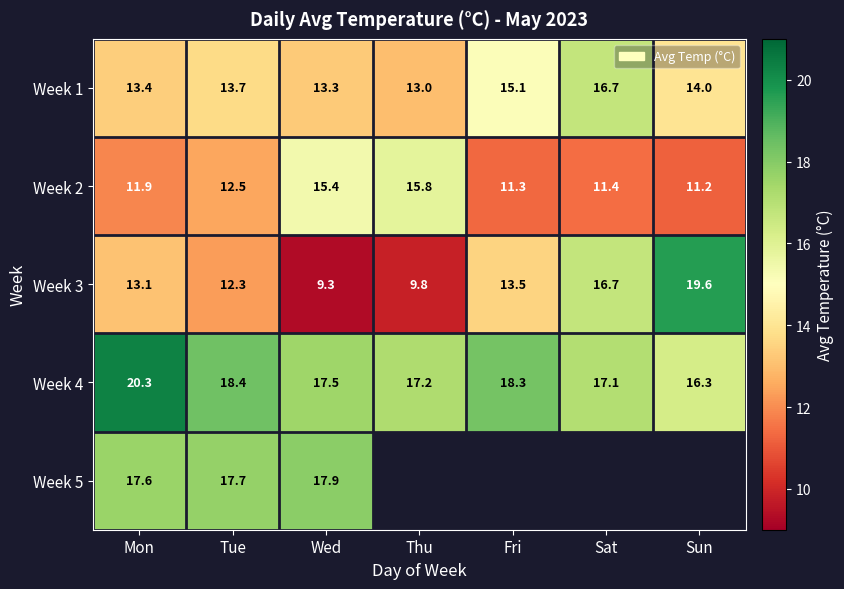

How many data points in Week 1 are above 13?

6